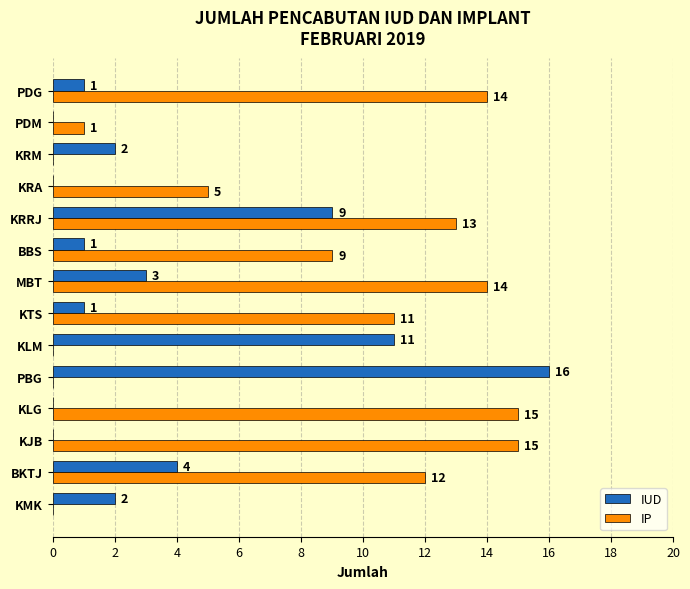

The IP series shows 0 at KLM. True or false?

True